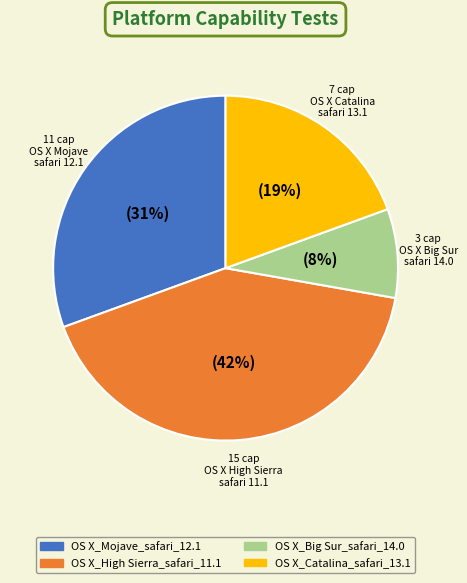

To the nearest percent, what is the combined percentage of OS X_Mojave_safari_12.1 and OS X_Big Sur_safari_14.0?

39%